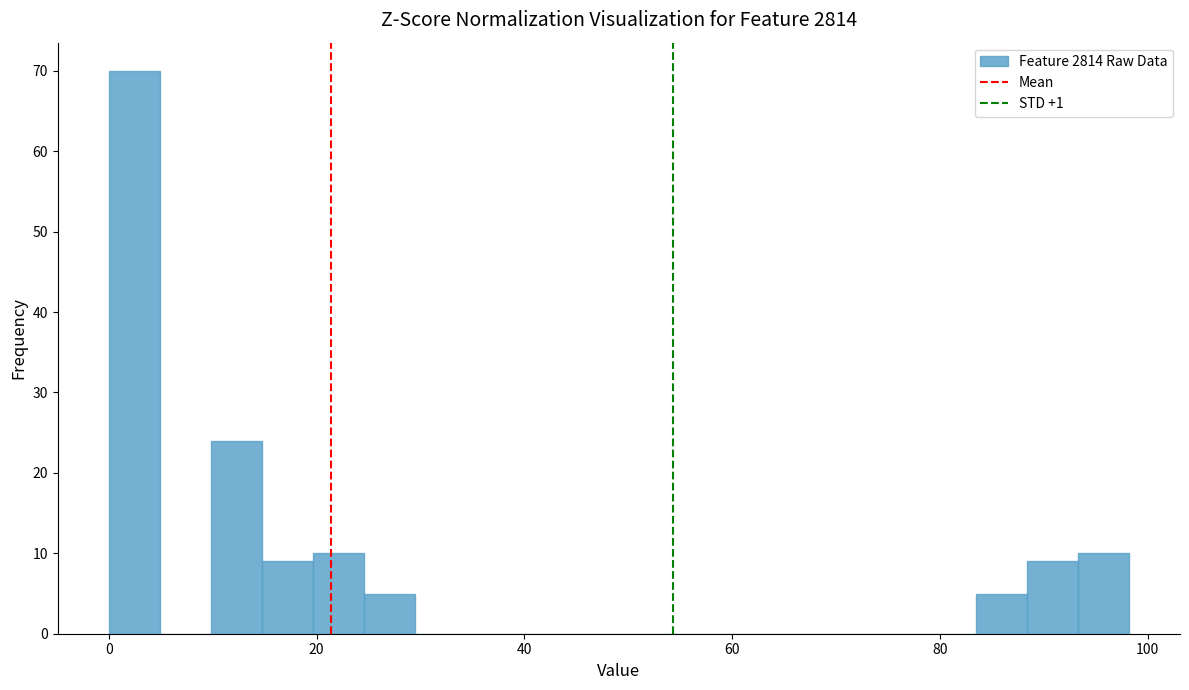

Read against the x-axis, roughly where is the centre of the tallest bar?

2